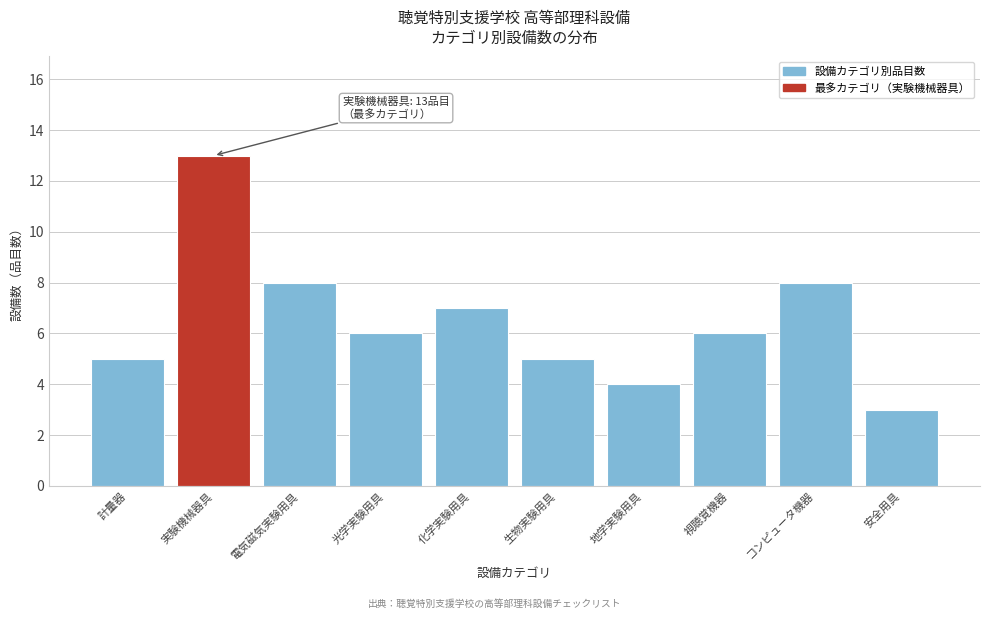

Reading right to left, extract all data points from this chart.

安全用具=3	コンピュータ機器=8	視聴覚機器=6	地学実験用具=4	生物実験用具=5	化学実験用具=7	光学実験用具=6	電気磁気実験用具=8	実験機械器具=13	計量器=5